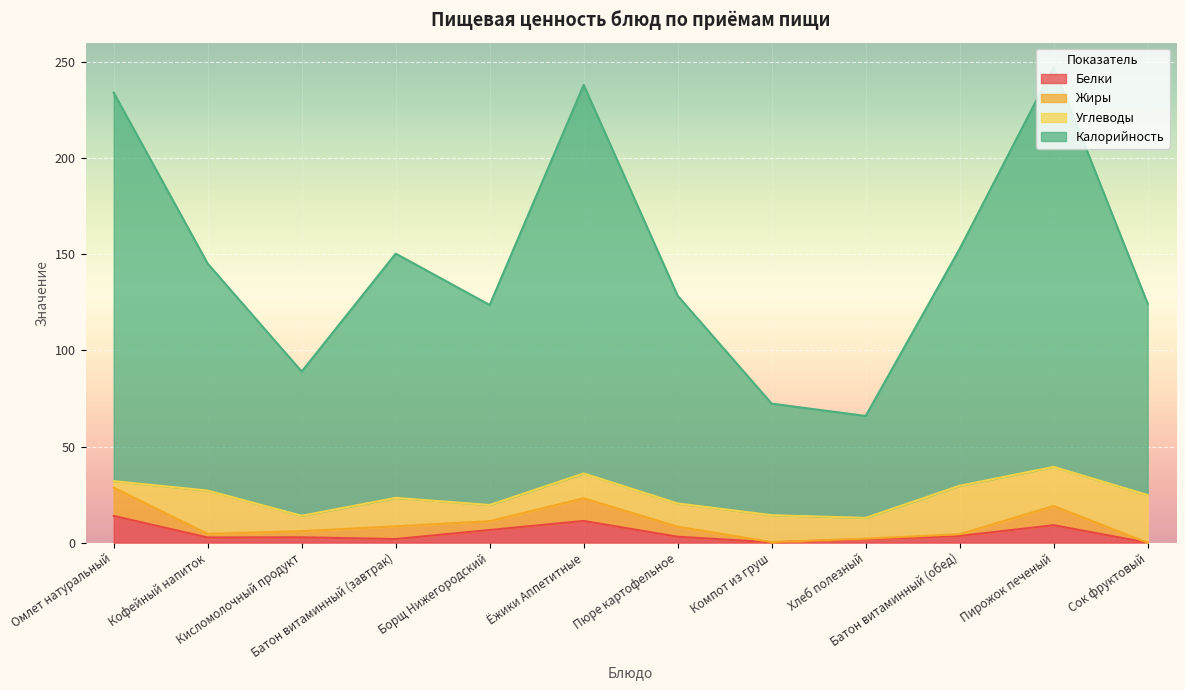

Where is the first local minimum for Жиры?

Кофейный напиток